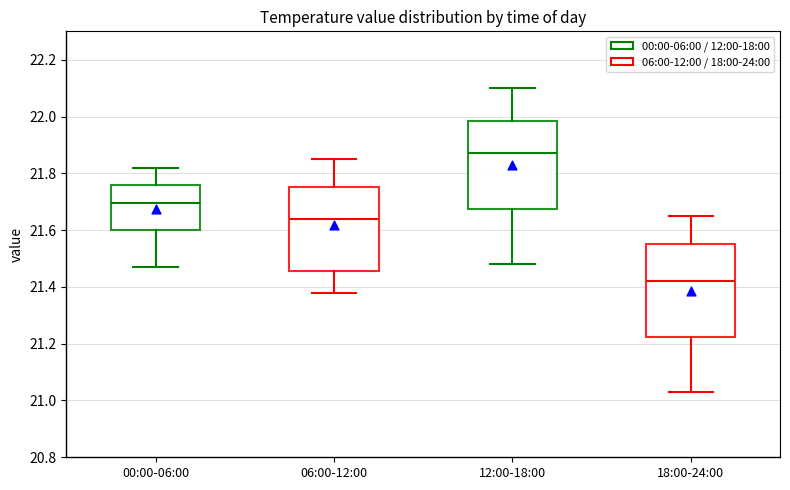

Reading left to right, read every box against the y-axis: the position of its median line, the range the box covers, and the ends of its whiskers. The values are not printed on the chart, so give them approximately, as read against the axis.

00:00-06:00: median 21.70, box 21.60 to 21.76, whiskers 21.48 to 21.82
06:00-12:00: median 21.64, box 21.46 to 21.76, whiskers 21.38 to 21.86
12:00-18:00: median 21.88, box 21.68 to 21.98, whiskers 21.48 to 22.10
18:00-24:00: median 21.42, box 21.22 to 21.56, whiskers 21.04 to 21.66